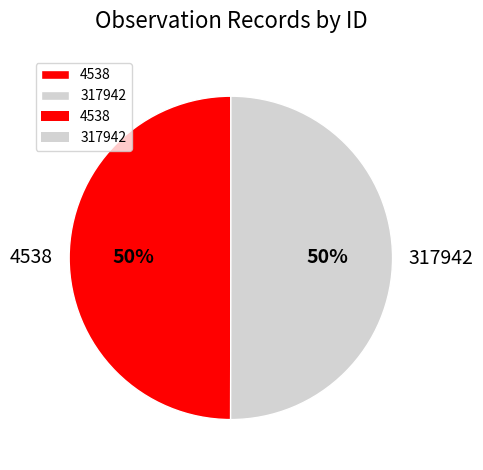

To the nearest percent, what percentage of the pie is 4538?

50%